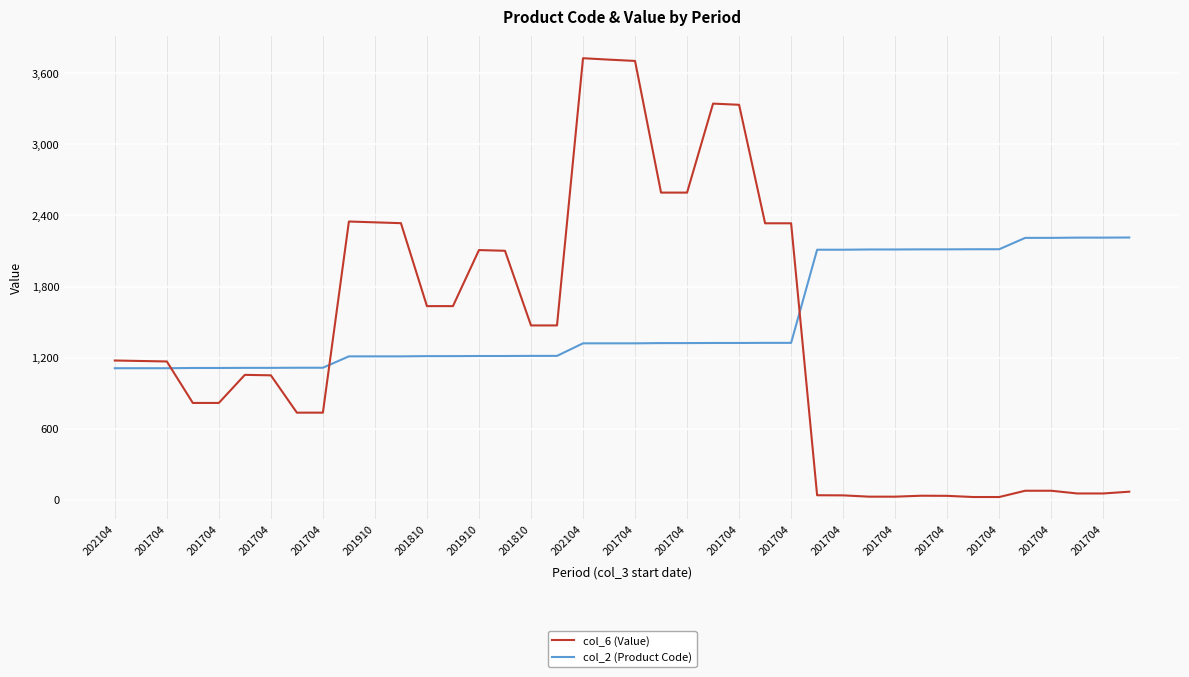

Rank the series by their maximum value, from lowest to highest.

col_2 (Product Code), col_6 (Value)